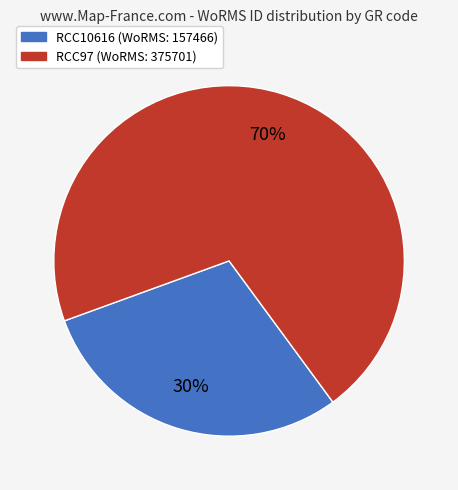

How many slices are in this pie chart?

2